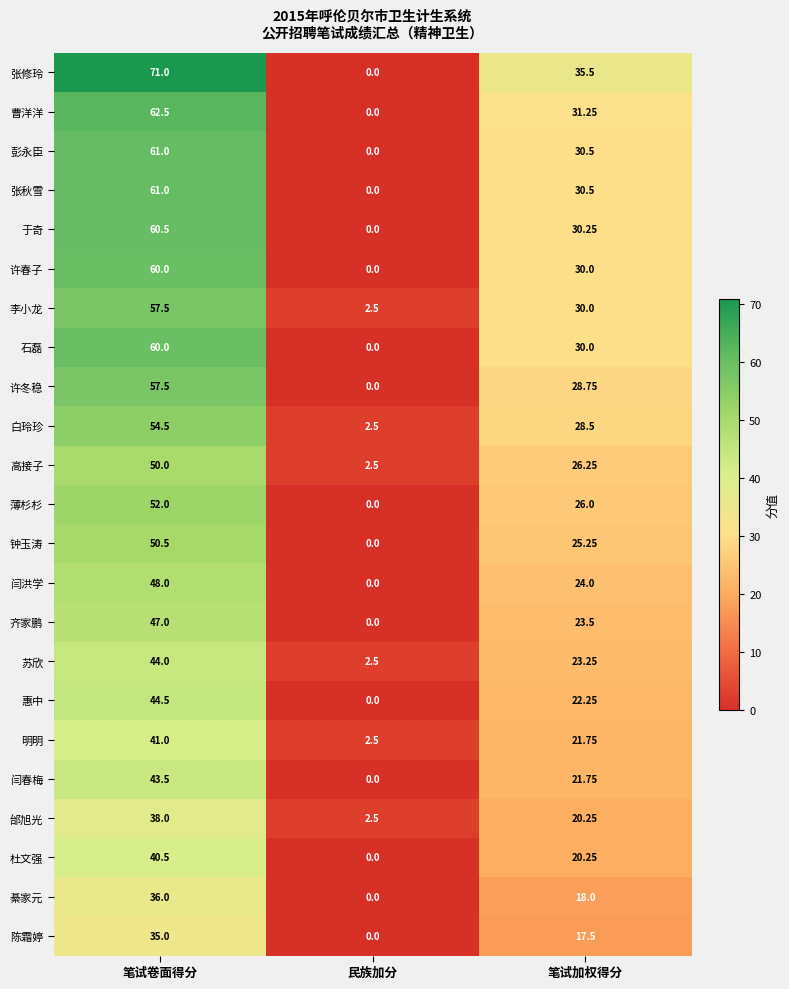

At which label is 薄杉杉 closest to 26?

笔试加权得分